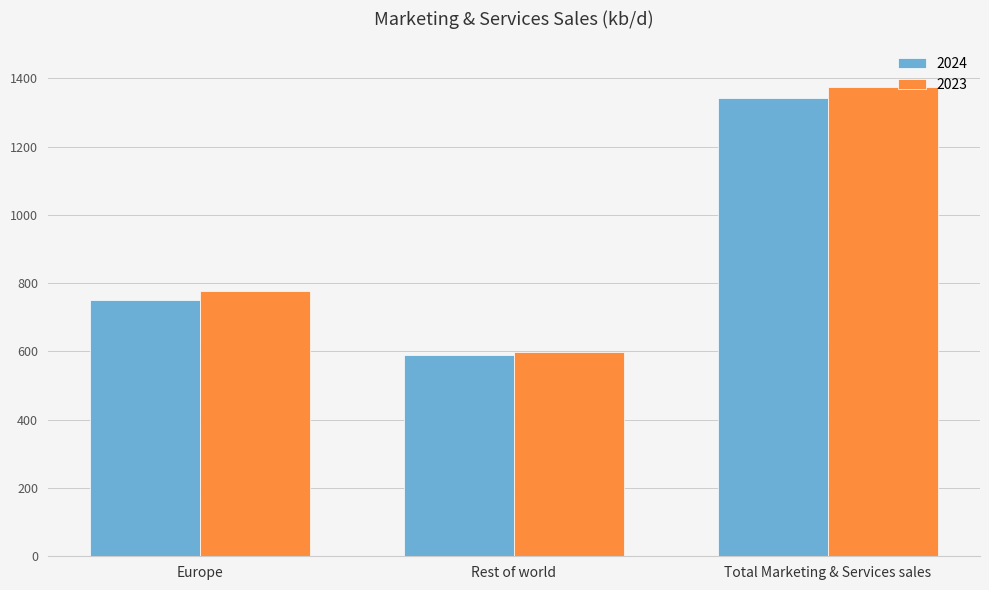

Is the value of 2024 at Total Marketing & Services sales greater than the value of 2023 at Europe?

Yes